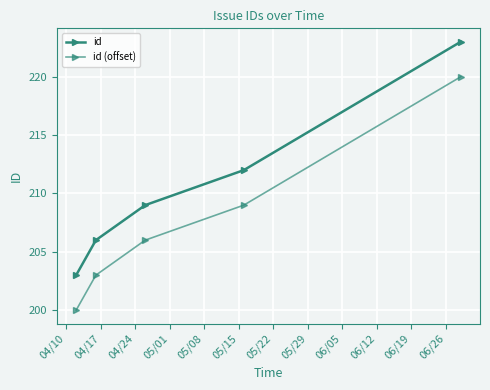

Reading right to left, what are all the values shown in this chart?

id: 223	212	209	206	203
id (offset): 220	209	206	203	200